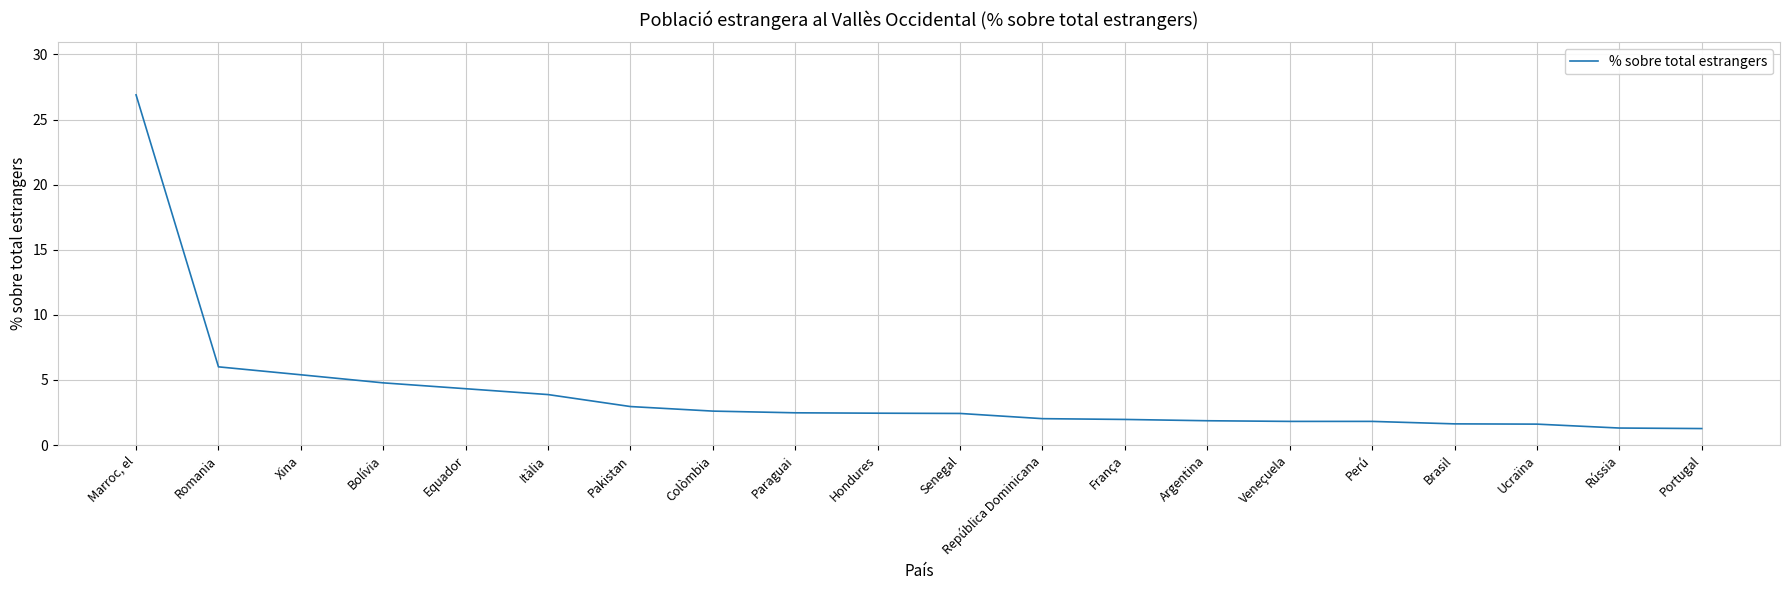

What position from the left is Itàlia?

6